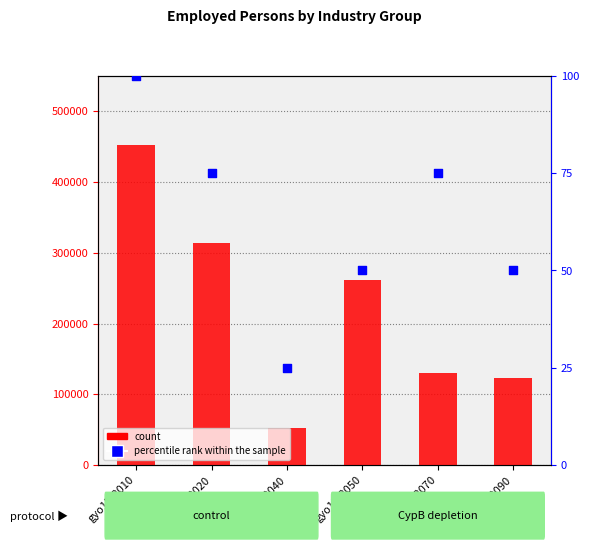

What are all the series names shown in the legend?

count, percentile rank within the sample